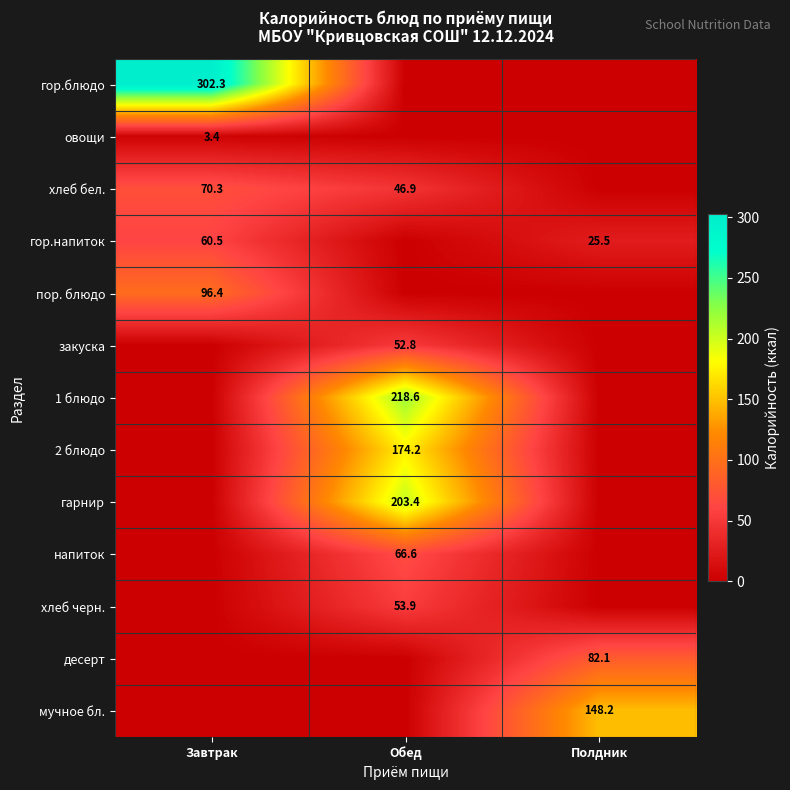

Is it true that 2 блюдо equals 52.1 at Обед?

False